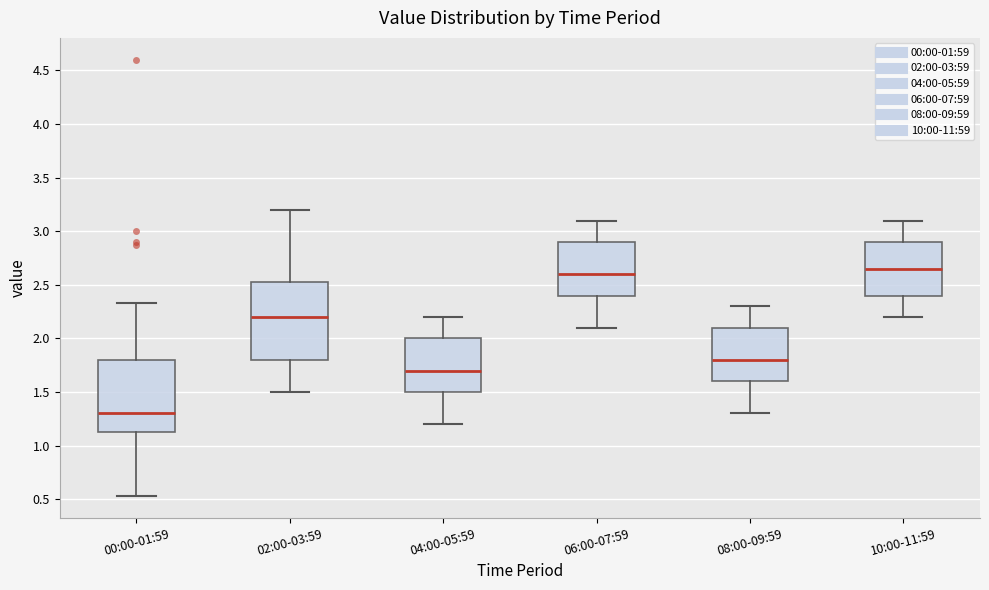

Reading left to right, transcribe this box plot: for each box, give where its median line is, the range the box spans, and where its two whiskers end, as read against the y-axis. The values are not printed on the chart, so give them approximately, as read against the axis.

00:00-01:59: median 1.30, box 1.10 to 1.80, whiskers 0.55 to 2.35
02:00-03:59: median 2.20, box 1.80 to 2.55, whiskers 1.50 to 3.20
04:00-05:59: median 1.70, box 1.50 to 2.00, whiskers 1.20 to 2.20
06:00-07:59: median 2.60, box 2.40 to 2.90, whiskers 2.10 to 3.10
08:00-09:59: median 1.80, box 1.60 to 2.10, whiskers 1.30 to 2.30
10:00-11:59: median 2.65, box 2.40 to 2.90, whiskers 2.20 to 3.10